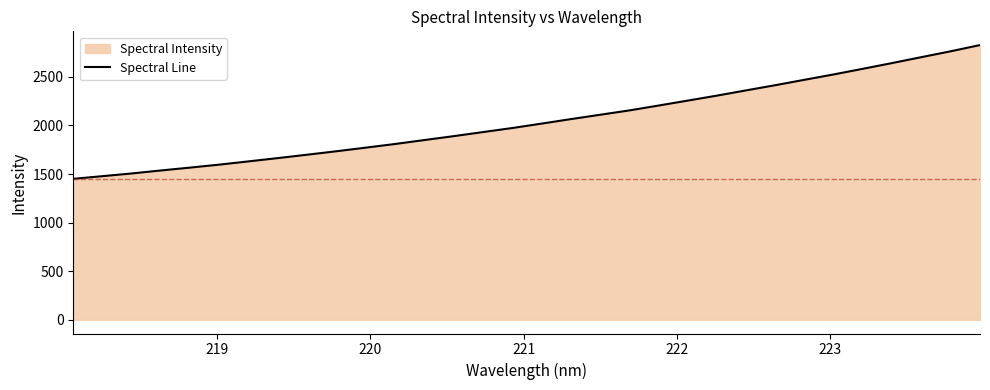

What is the greatest value displayed?

2827.5